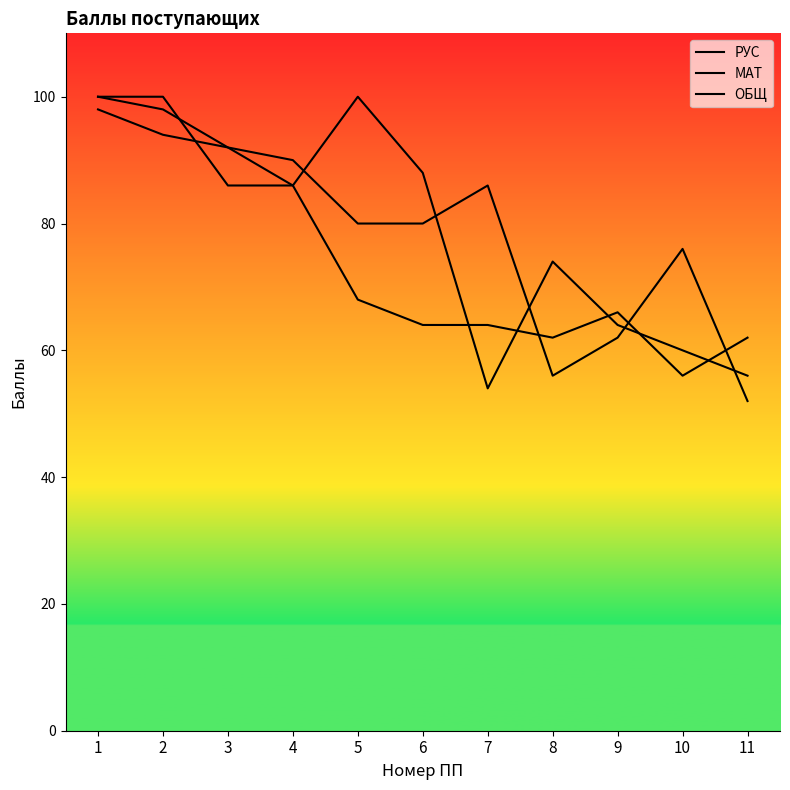

The ОБЩ series shows 57 at 7. True or false?

False